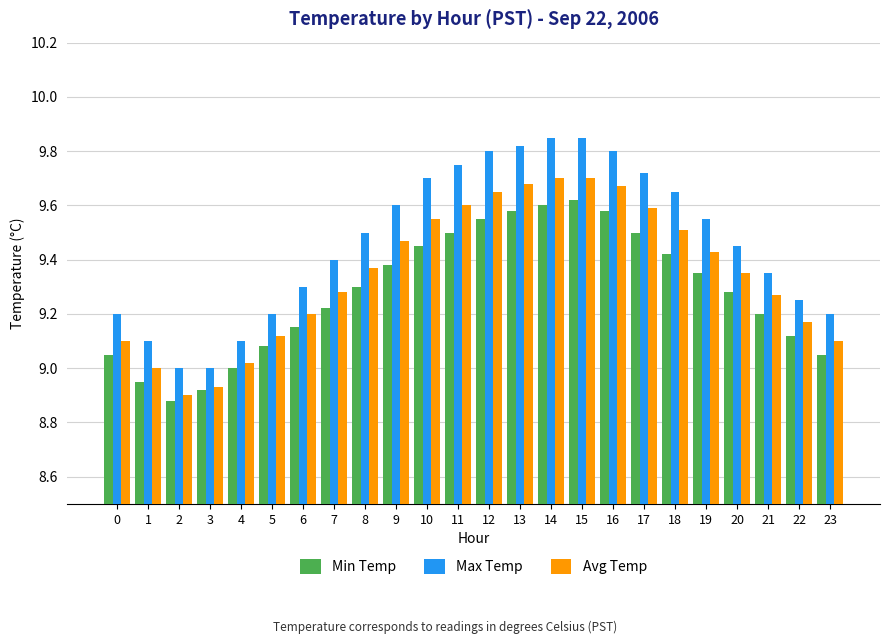

The Max Temp series shows 9.1 at 4. True or false?

True